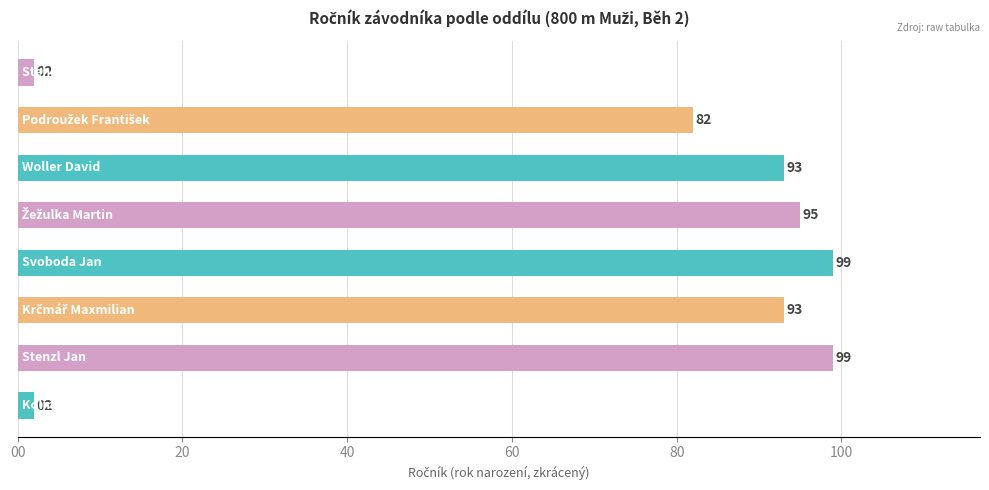

Does the chart contain stacked bars?

No